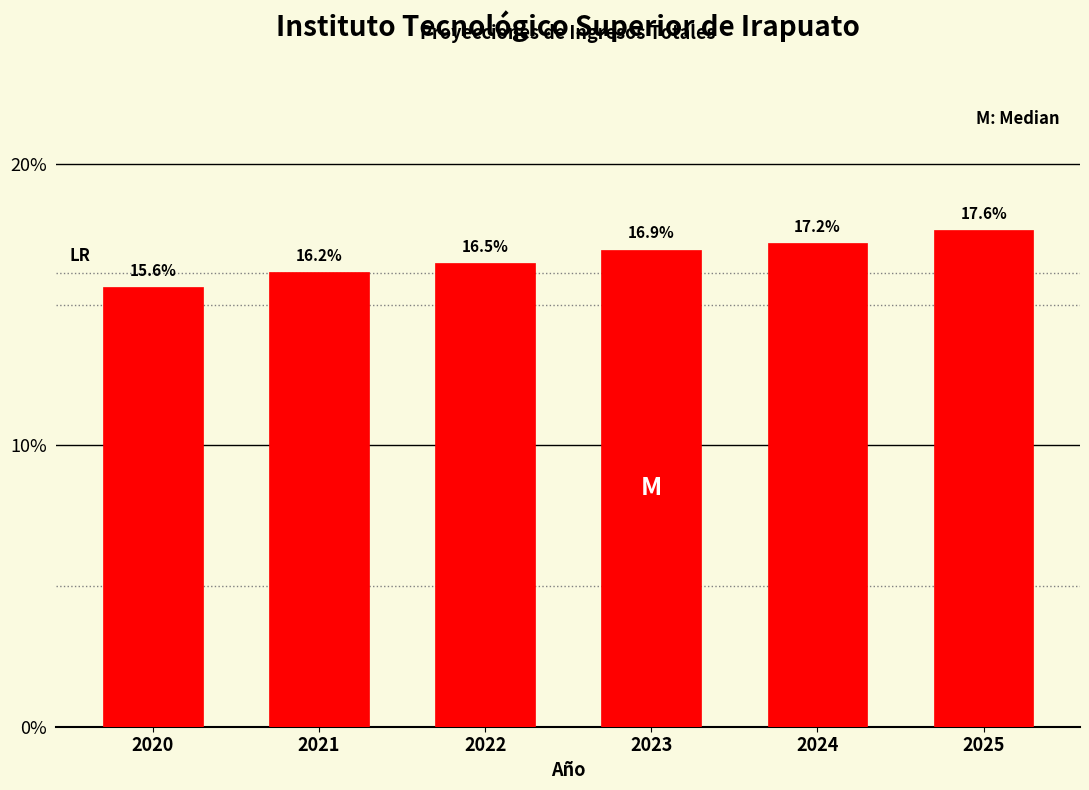

Reading left to right, what are all the values shown in this chart?

2020=15.6	2021=16.2	2022=16.5	2023=16.9	2024=17.2	2025=17.6